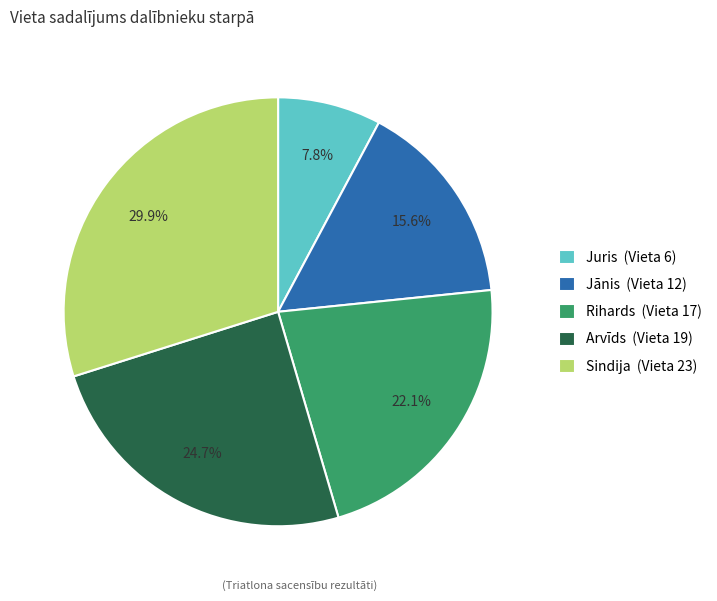

Approximately how many times larger is the value at Jānis (Vieta 12) compared to Juris (Vieta 6)?

2.0